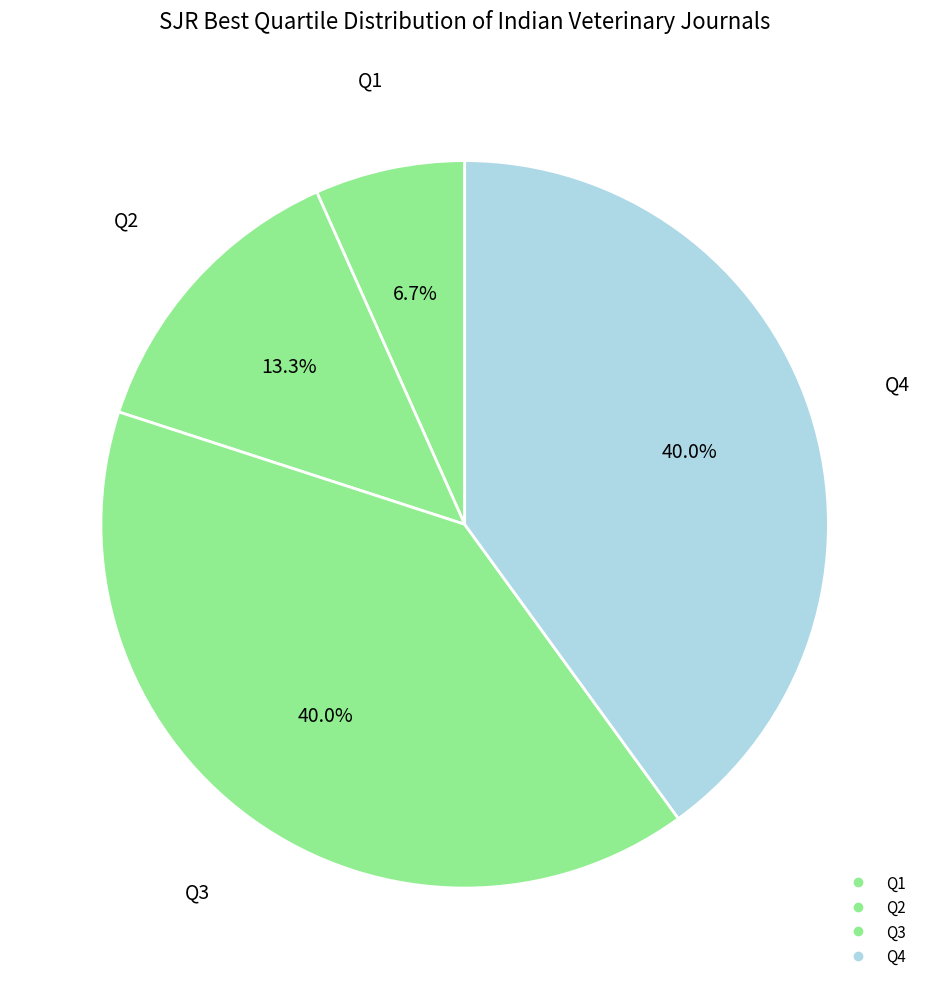

How many slices are in this pie chart?

4